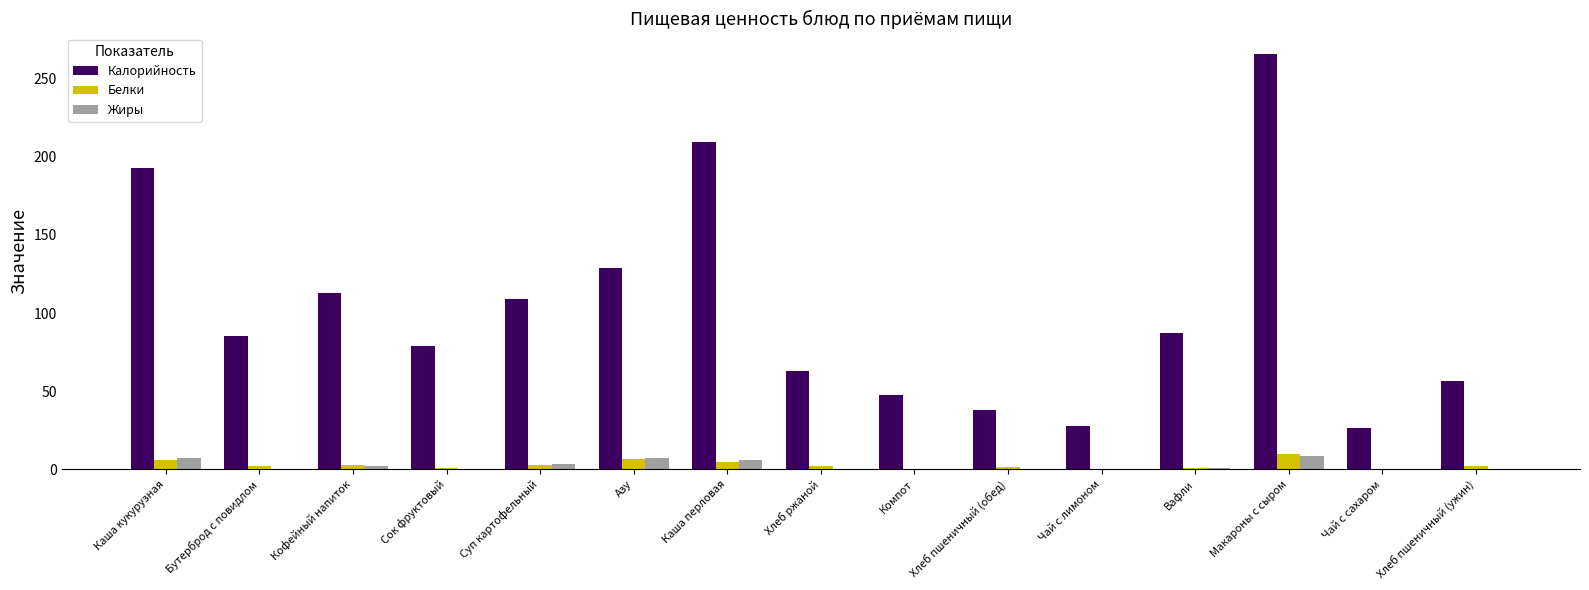

Is it true that Калорийность equals 27.6 at Чай с лимоном?

True